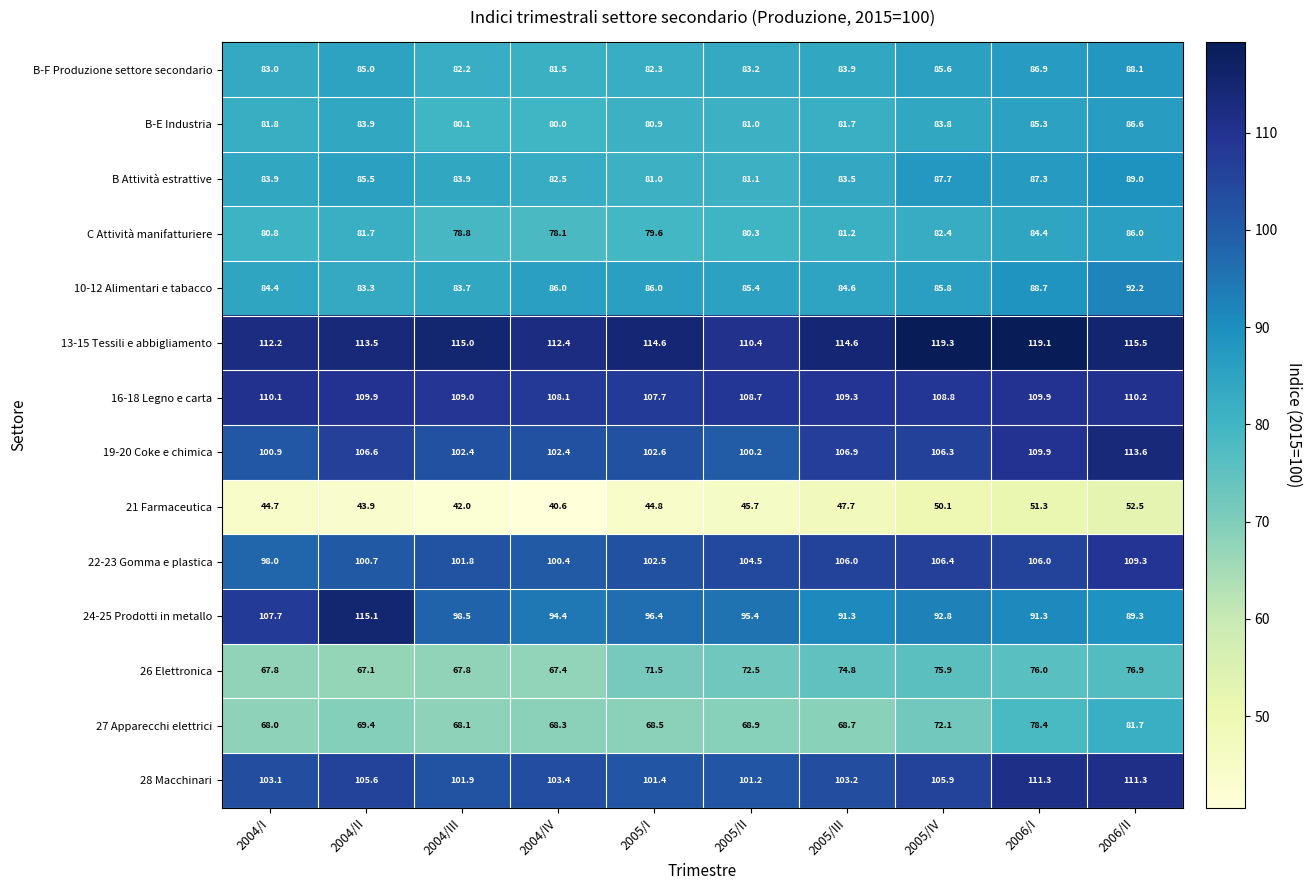

What is the minimum value for B-F Produzione settore secondario?

81.5